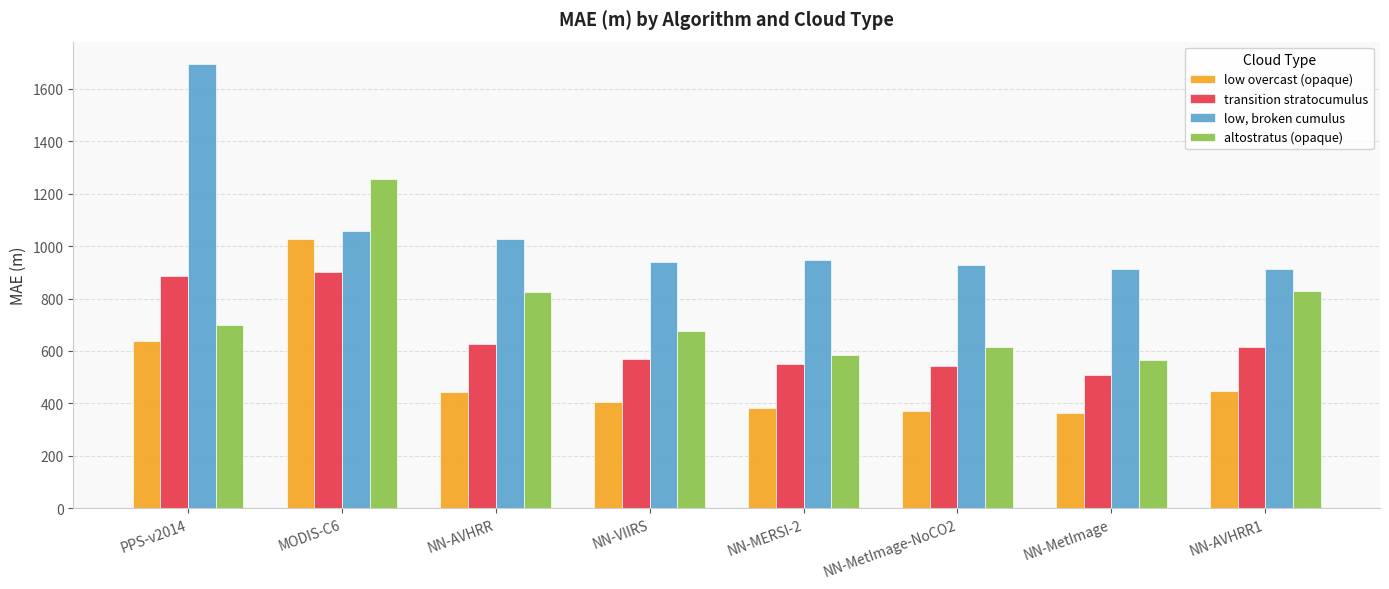

At which label does transition stratocumulus first exceed 617?

PPS-v2014